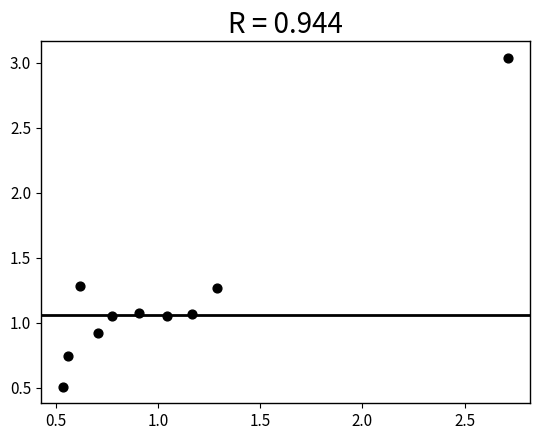

What is the range of Y values (max minus min)?

2.5